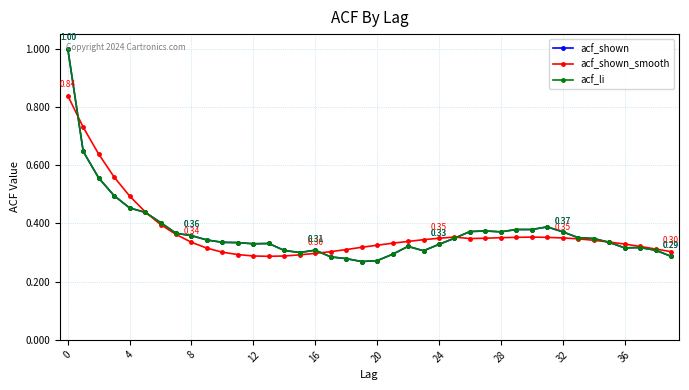

Is this an area chart (filled region under the line)?

No